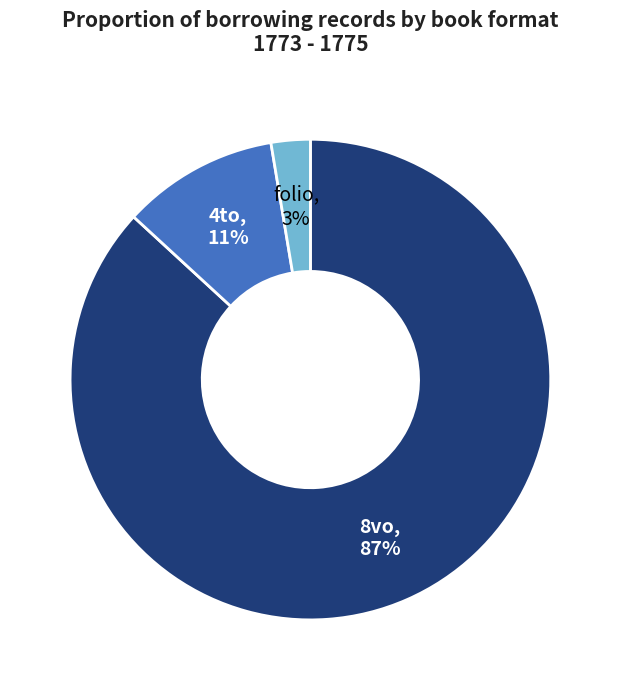

To the nearest percent, what is the average slice percentage?

33%